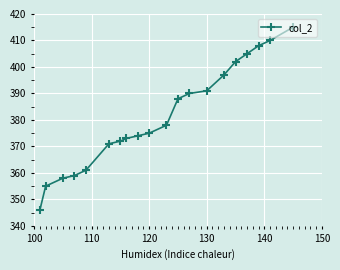

What is the minimum value shown in the chart?

346